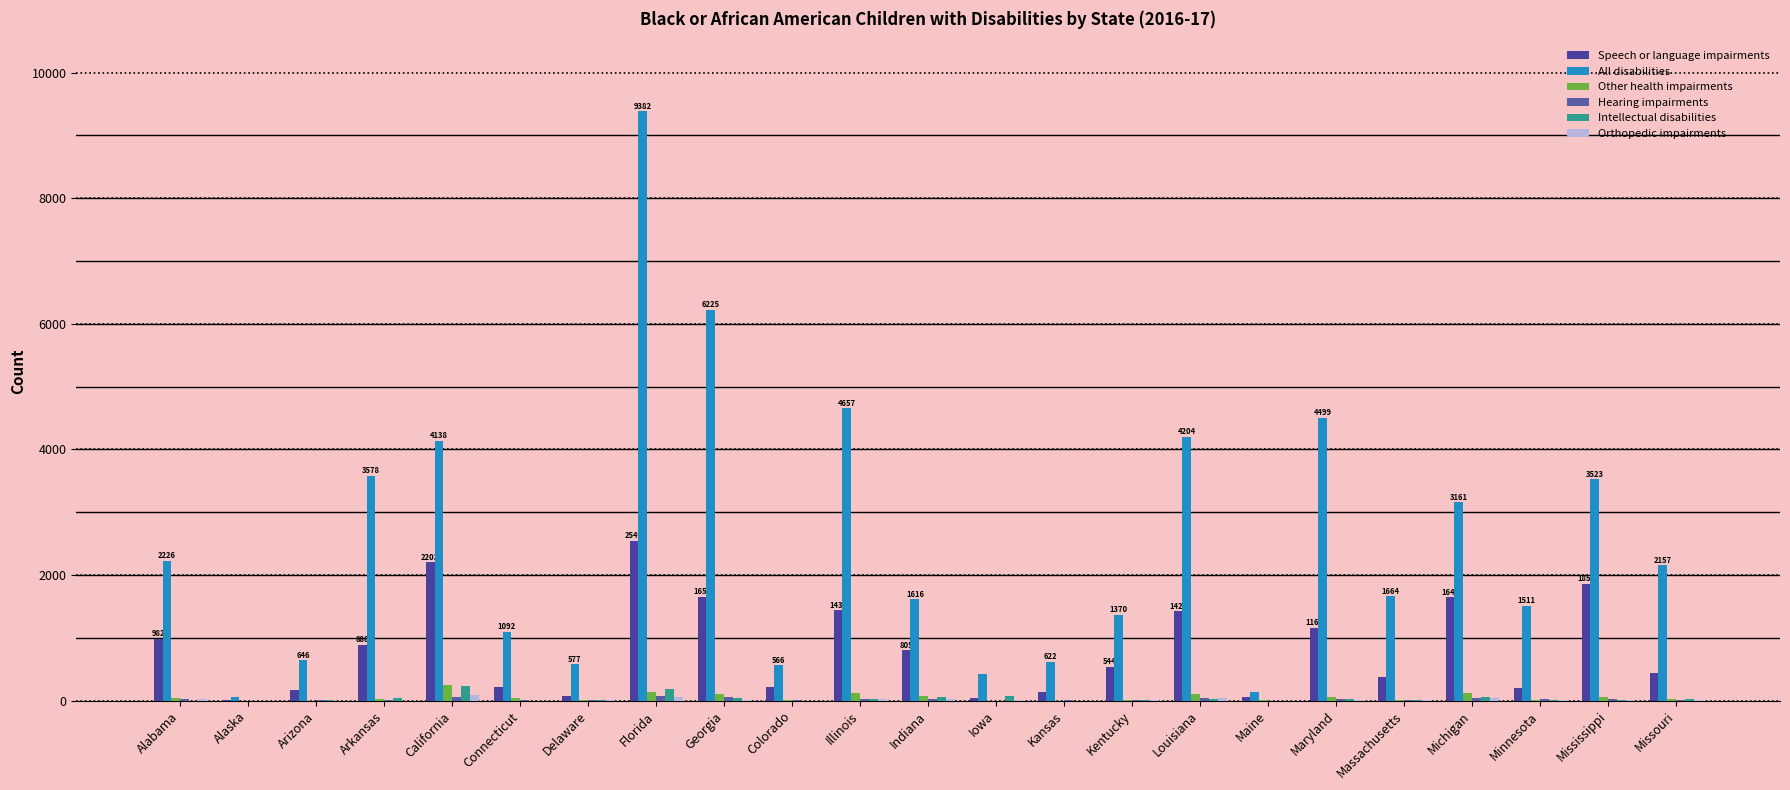

The All disabilities series shows 1511 at Minnesota. True or false?

True